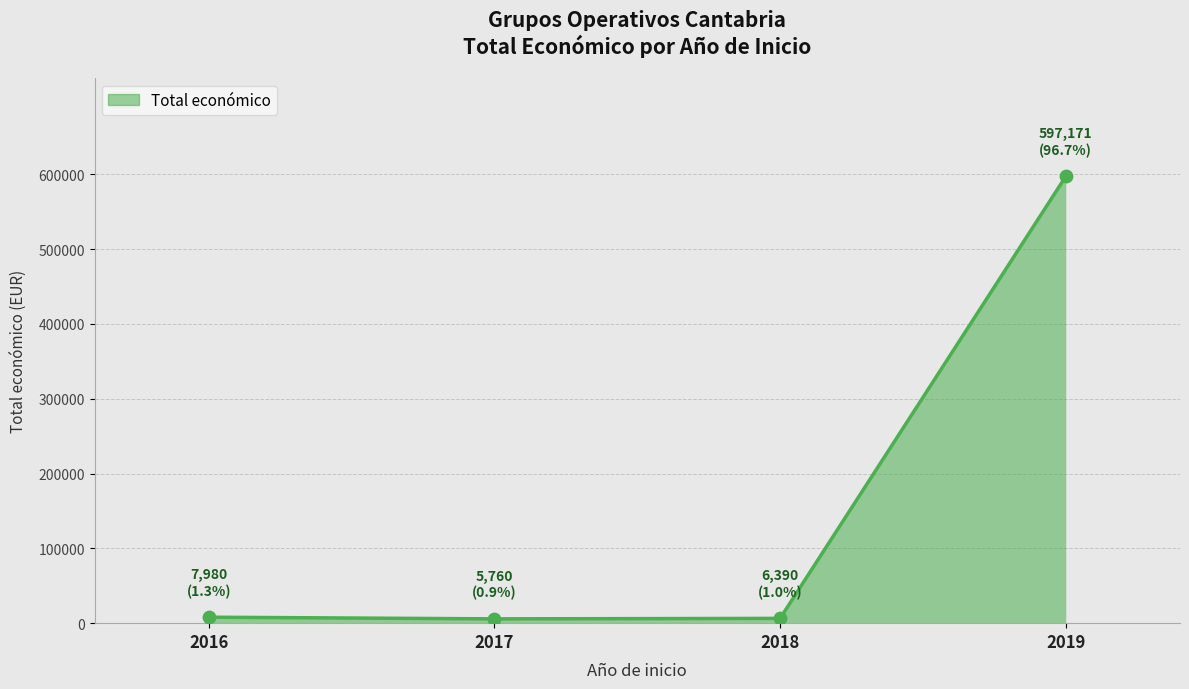

What is the change in value from 2016 to 2018?

-1590